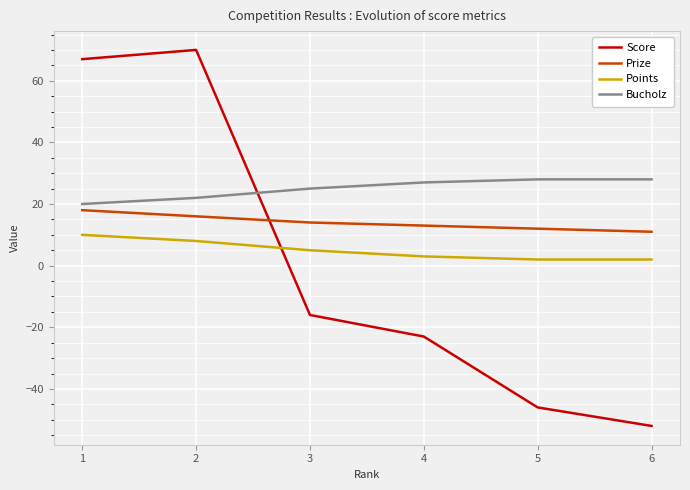

Is this an area chart (filled region under the line)?

No